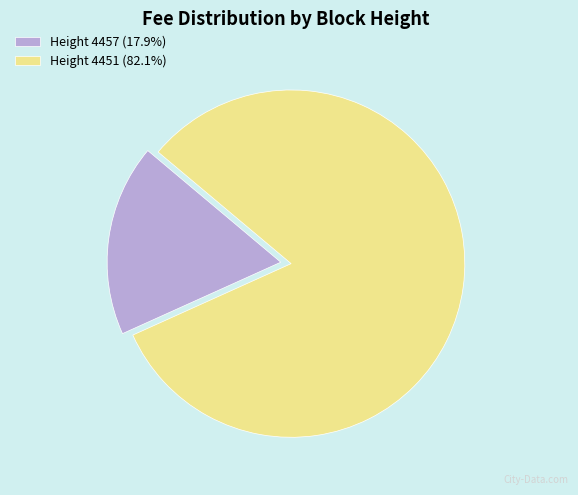

Is Height 4451 (82.1%) the majority of the pie?

Yes